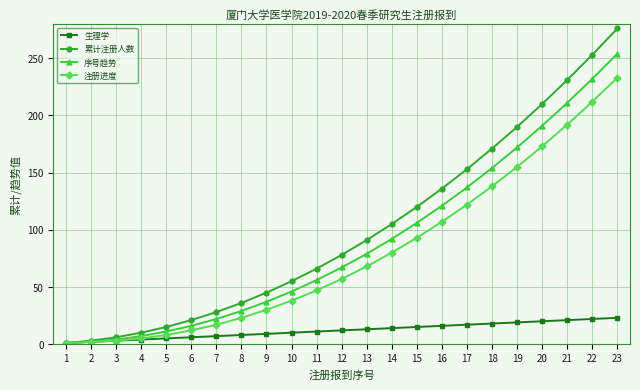

List the series in order of their peak value, highest first.

累计注册人数, 序号趋势, 注册进度, 生理学